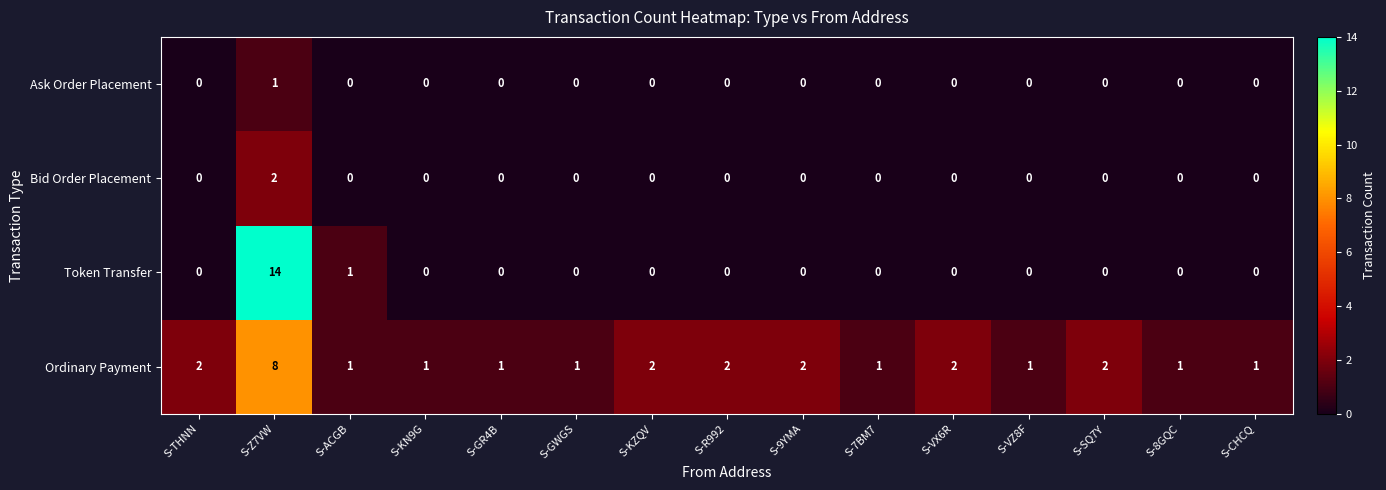

True or false: Ordinary Payment has a value of 2 at S-GWGS.

False